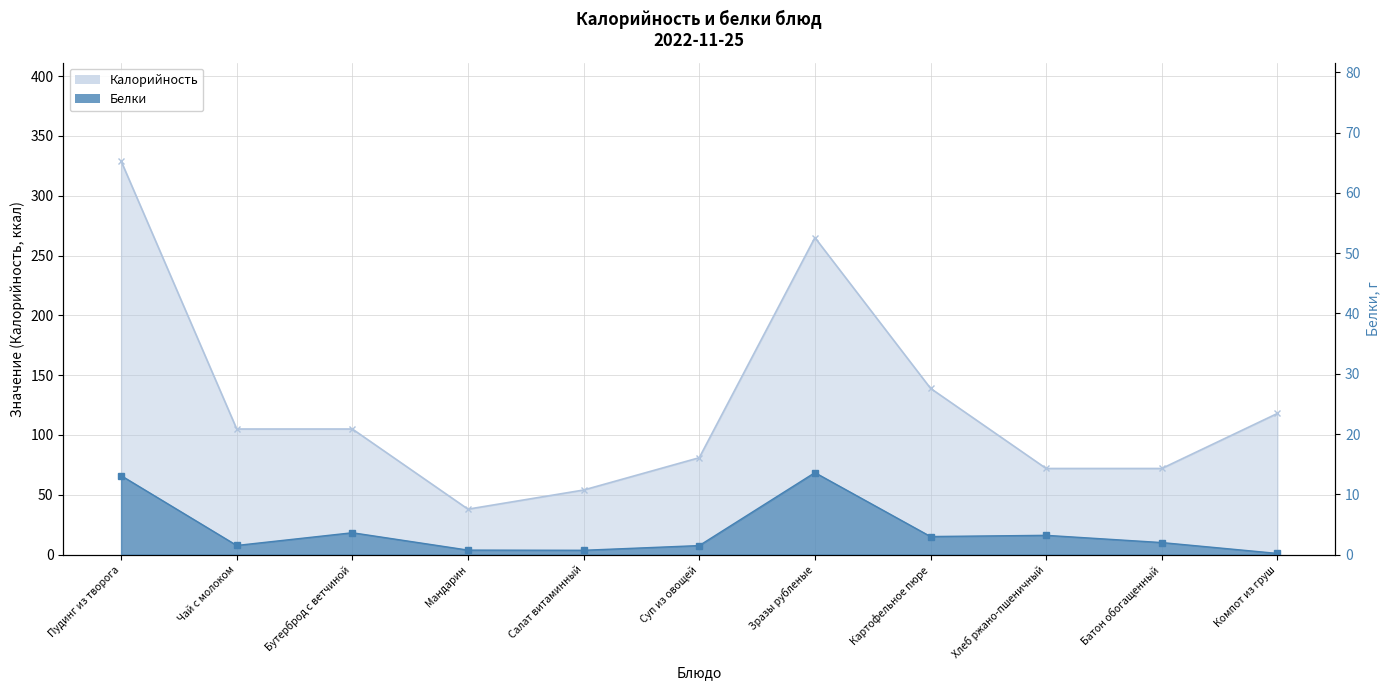

What are all the series names shown in the legend?

Калорийность, Белки